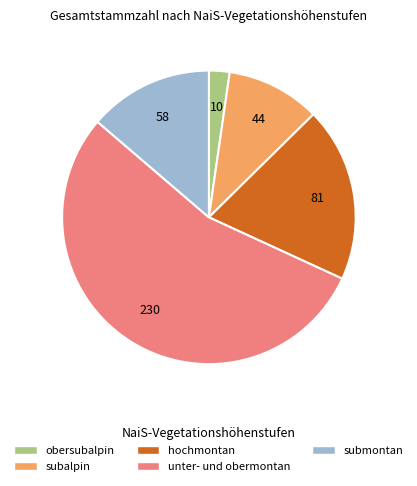

Which slice represents more than half of the pie?

unter- und obermontan